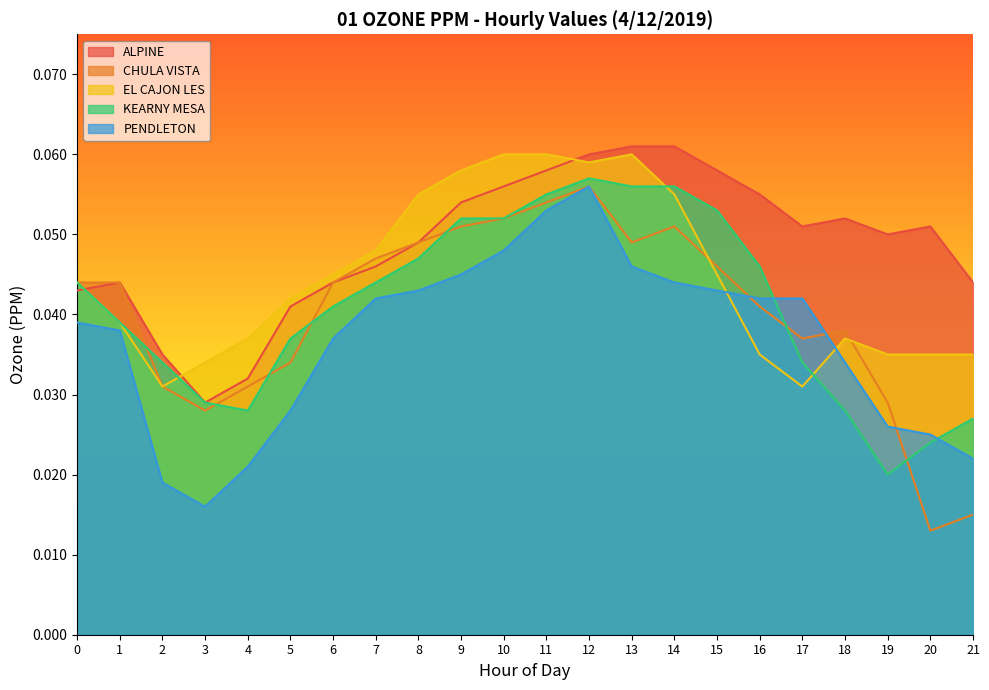

How many lines are shown in the chart?

5